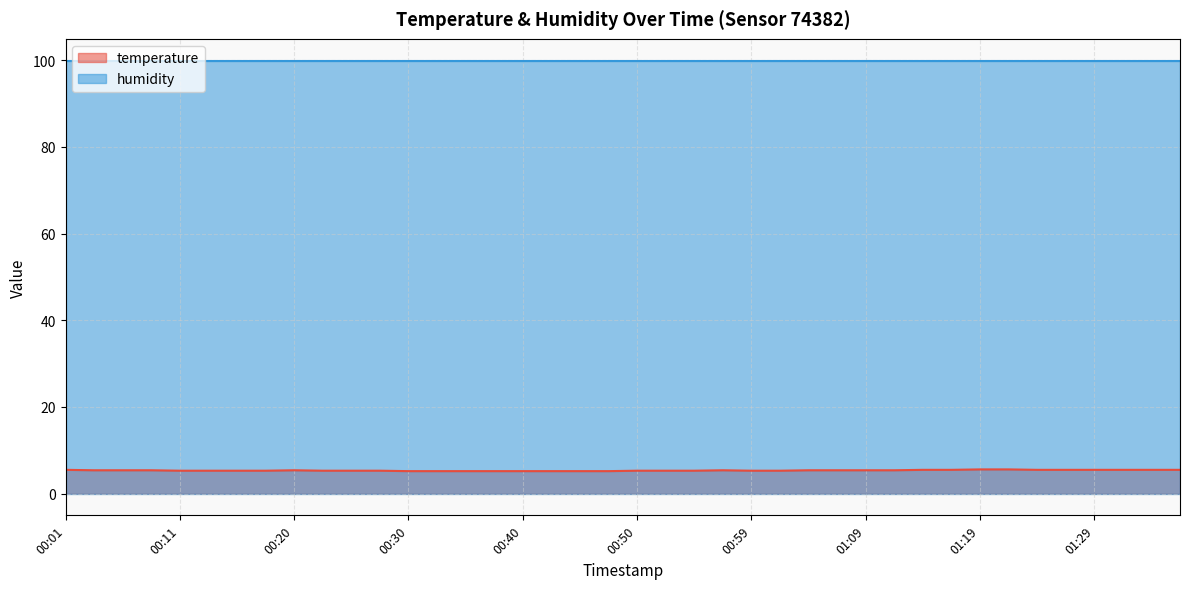

What is the average value?

5.4